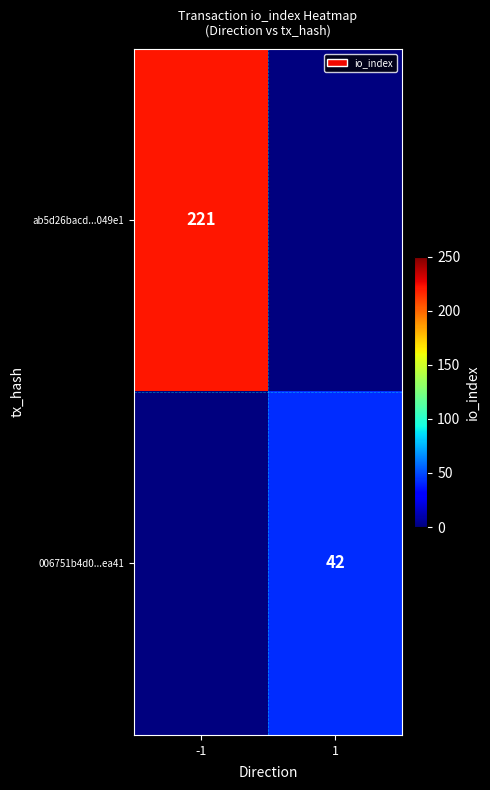

Which label corresponds to the smallest value in the chart?

1